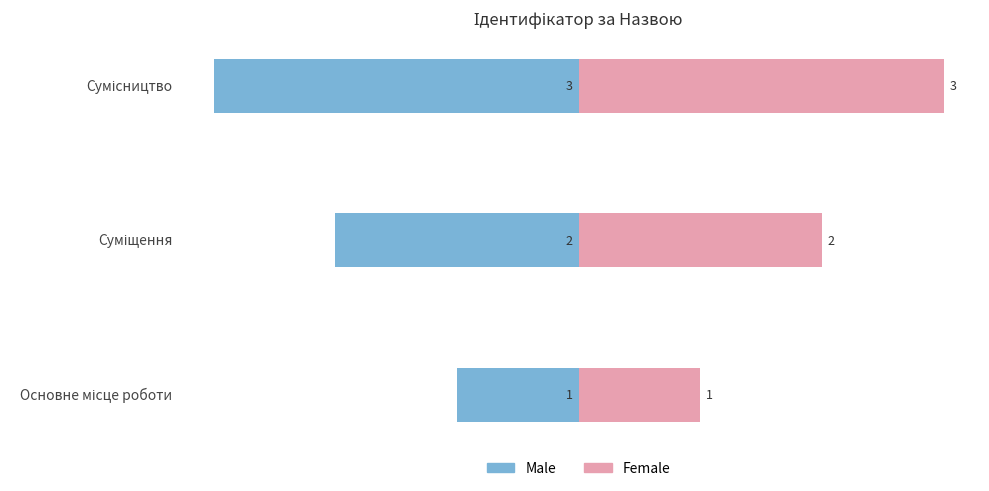

What are all the series names shown in the legend?

Male, Female